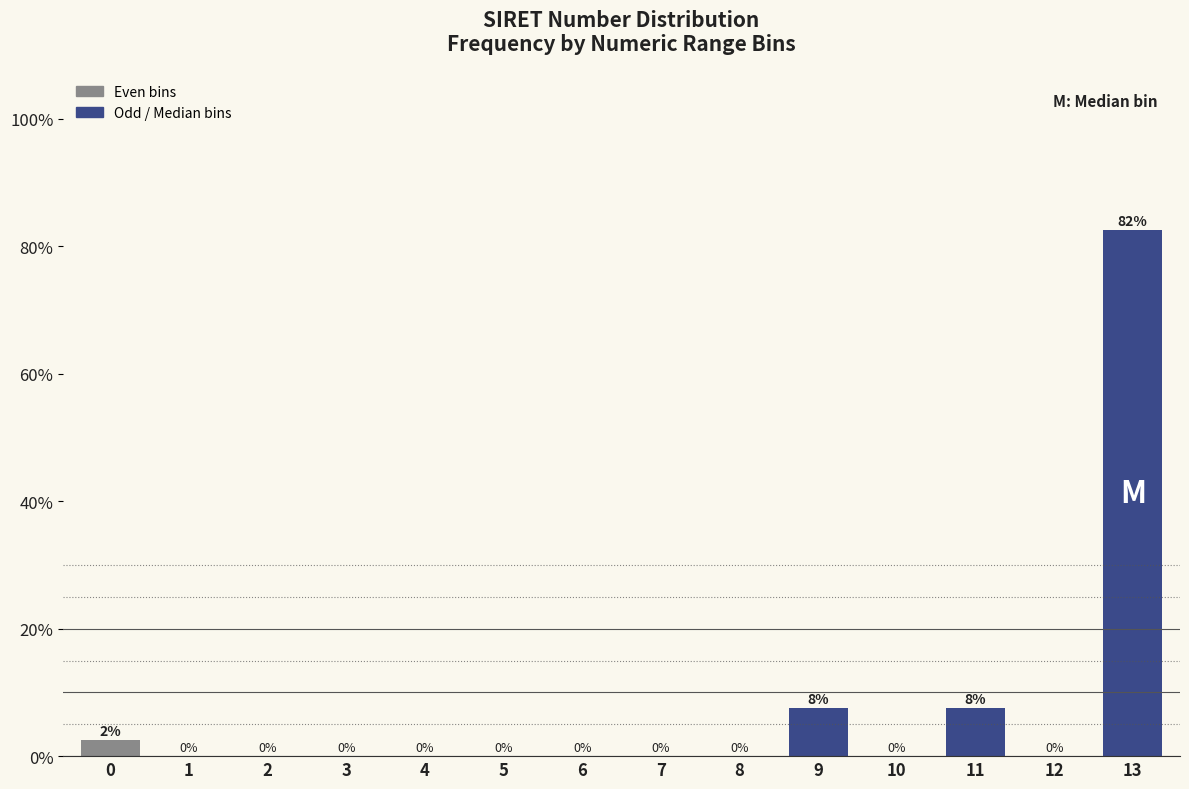

What value does the data have at 13?

82.5